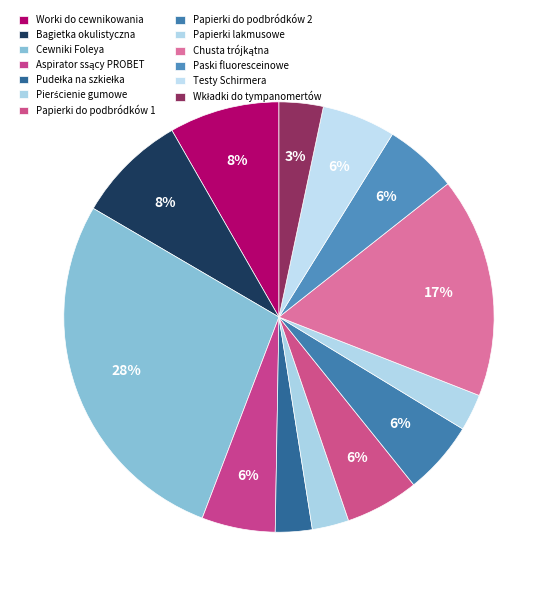

How many slices are in this pie chart?

13